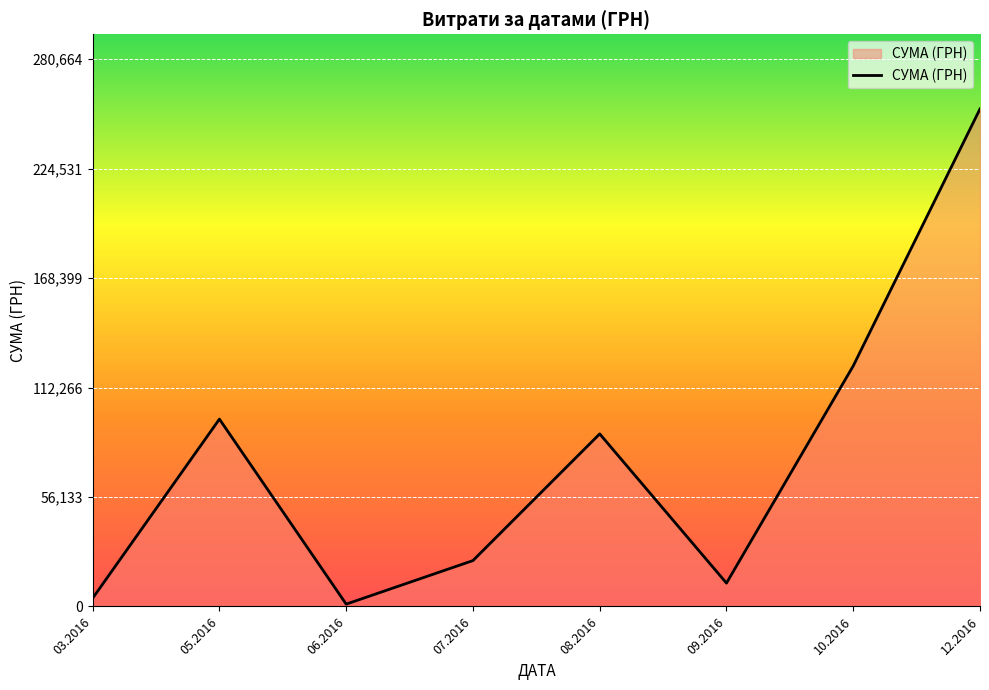

Rank the categories by value from lowest to highest.

06.2016, 03.2016, 09.2016, 07.2016, 08.2016, 05.2016, 10.2016, 12.2016